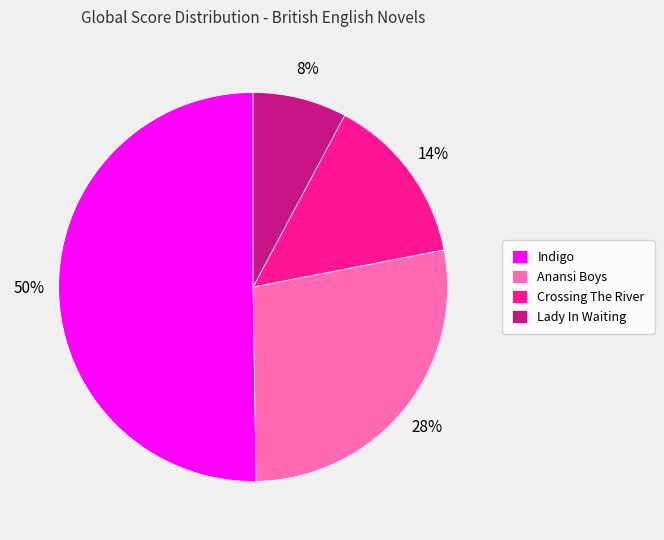

Combined, do Crossing The River and Indigo account for over 50%?

Yes